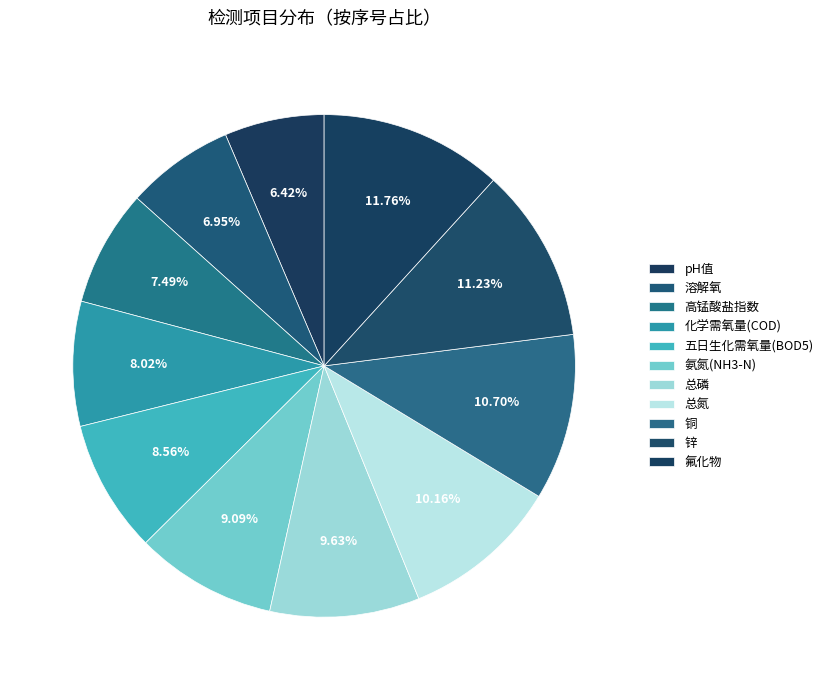

Does any single category account for the majority?

No